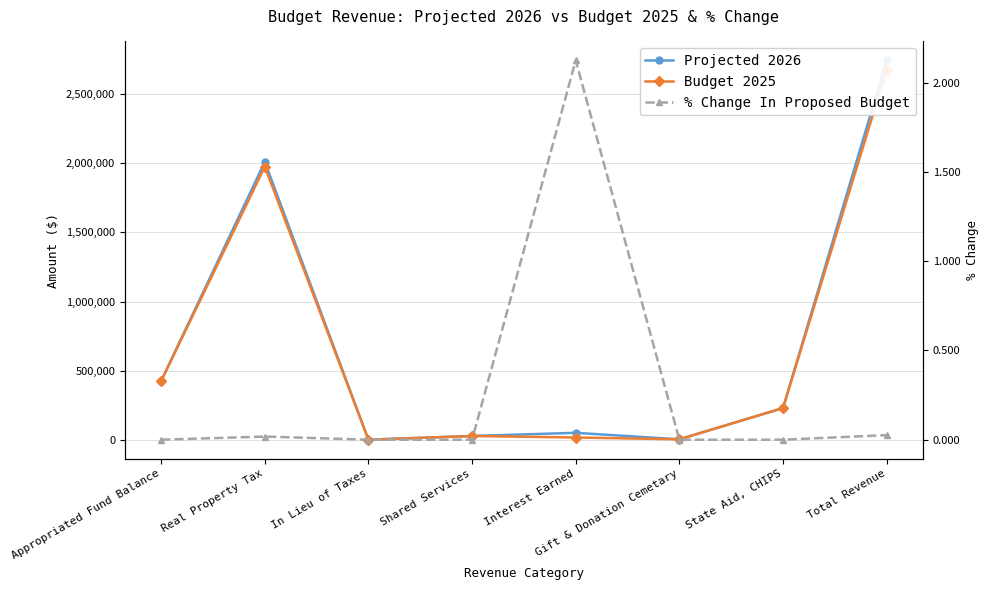

Which has a higher value, Shared Services or Interest Earned?

Interest Earned